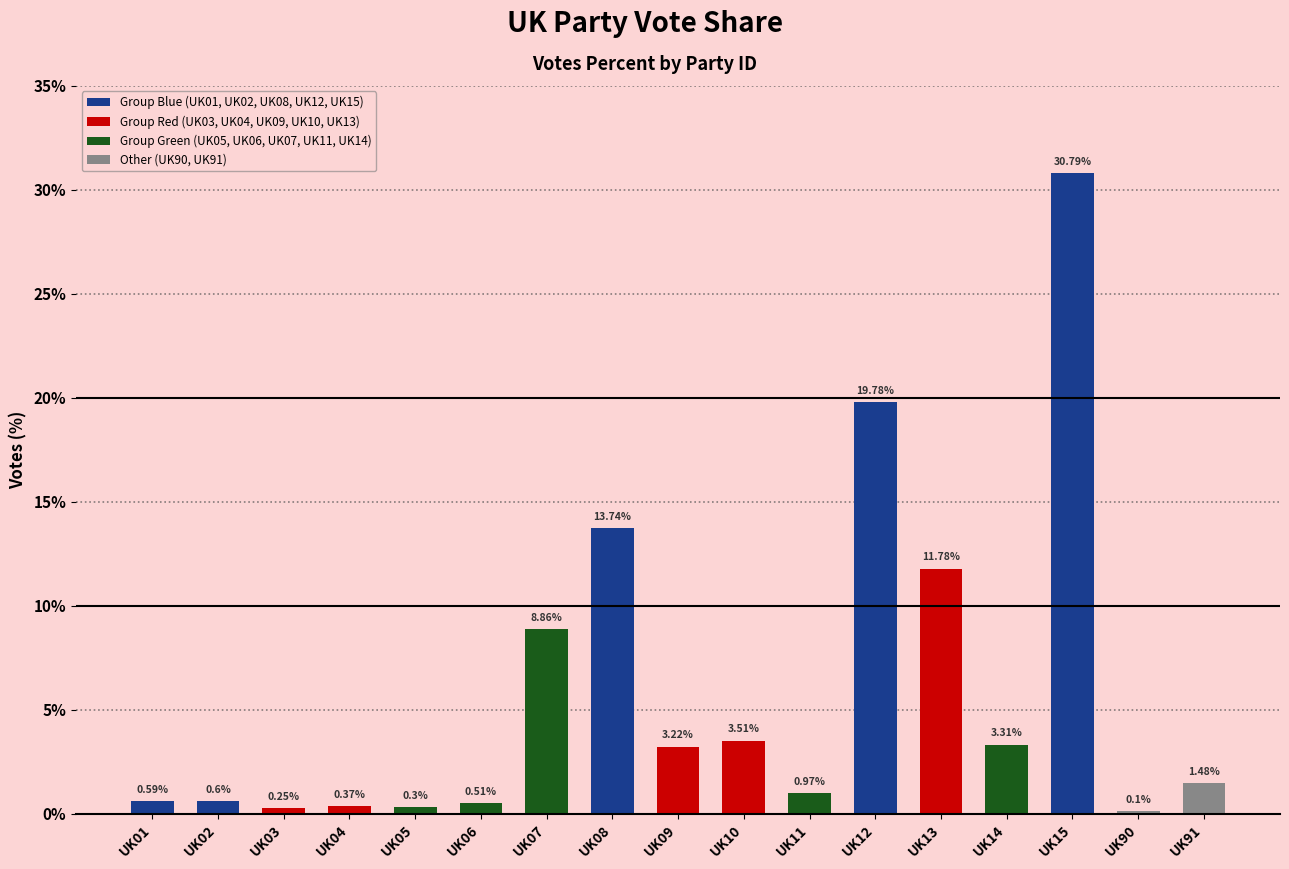

True or false: the data shows 2.2 at UK14.

False